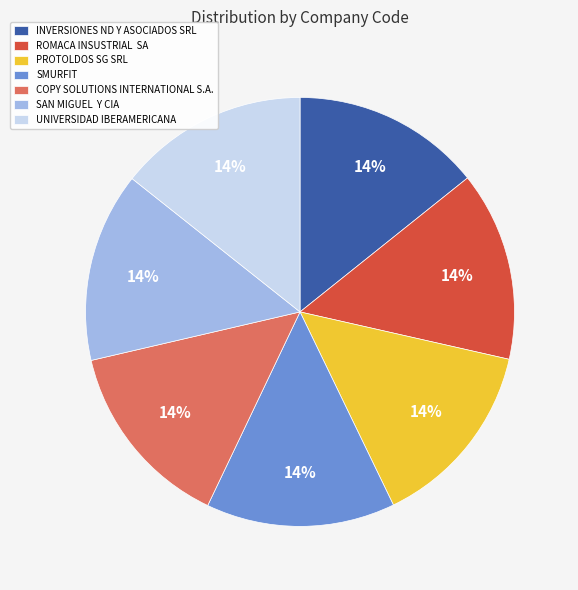

Is INVERSIONES ND Y ASOCIADOS SRL the majority of the pie?

No